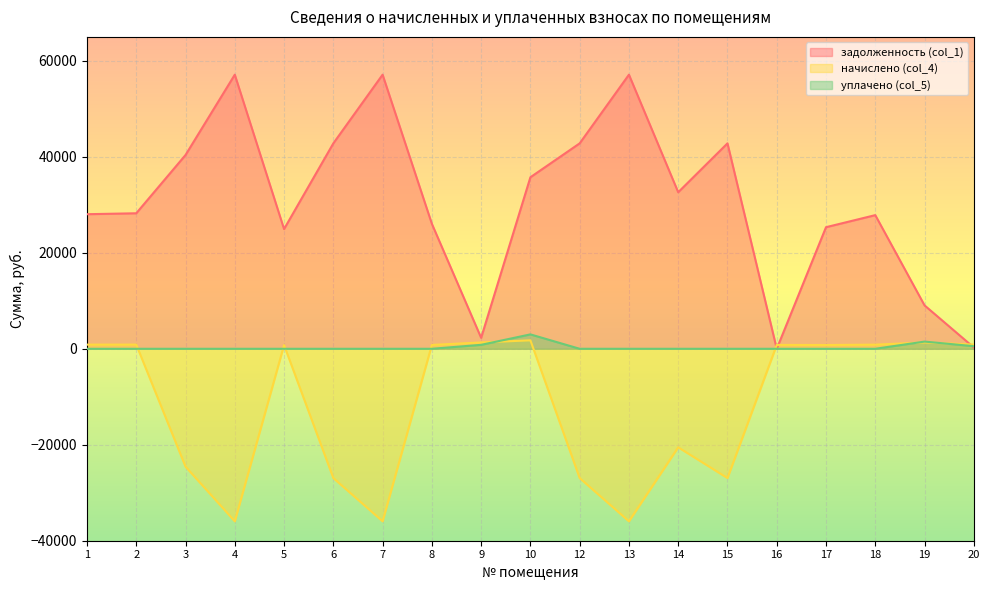

Where is задолженность (col_1) nearest to the value 28562?

2